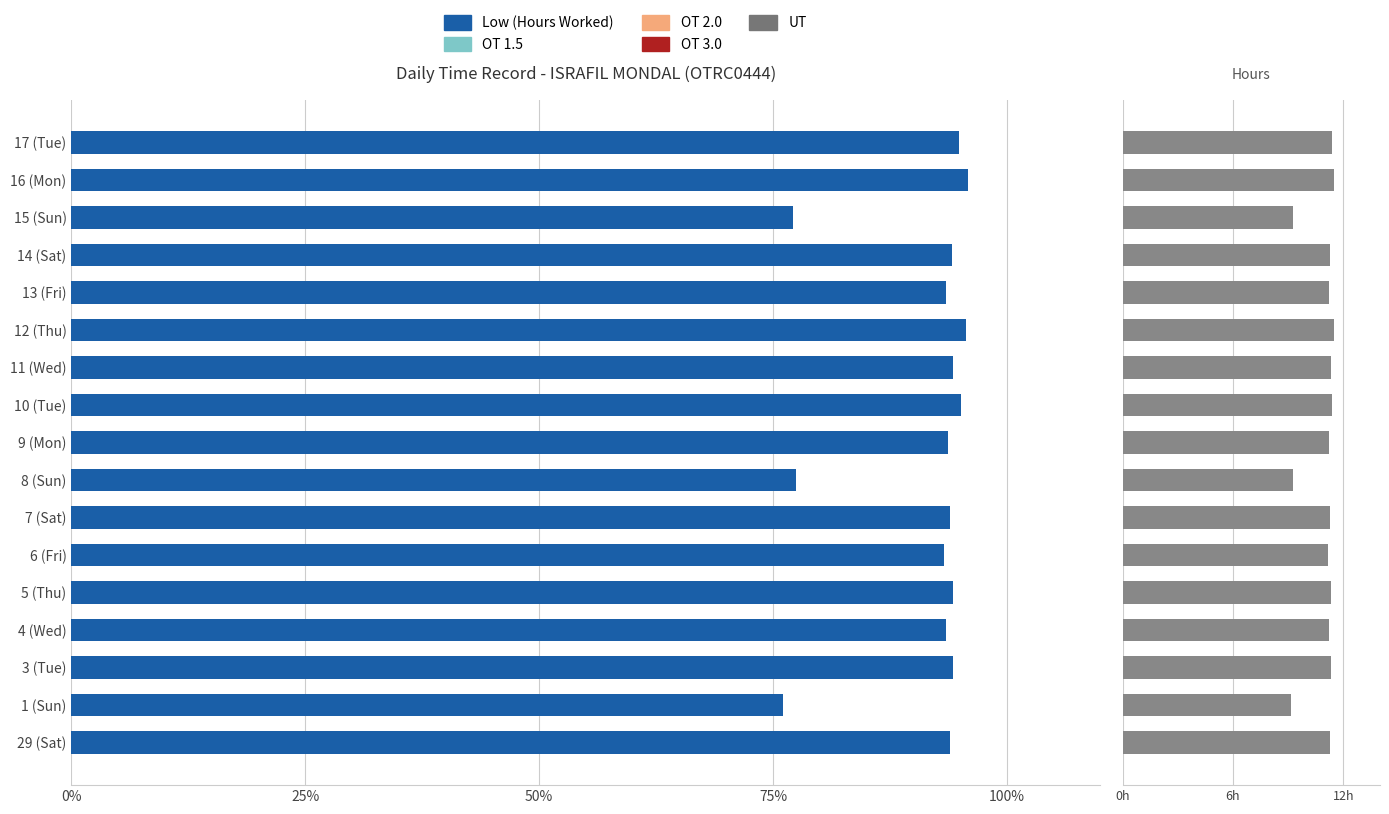

How many groups of bars are there?

17